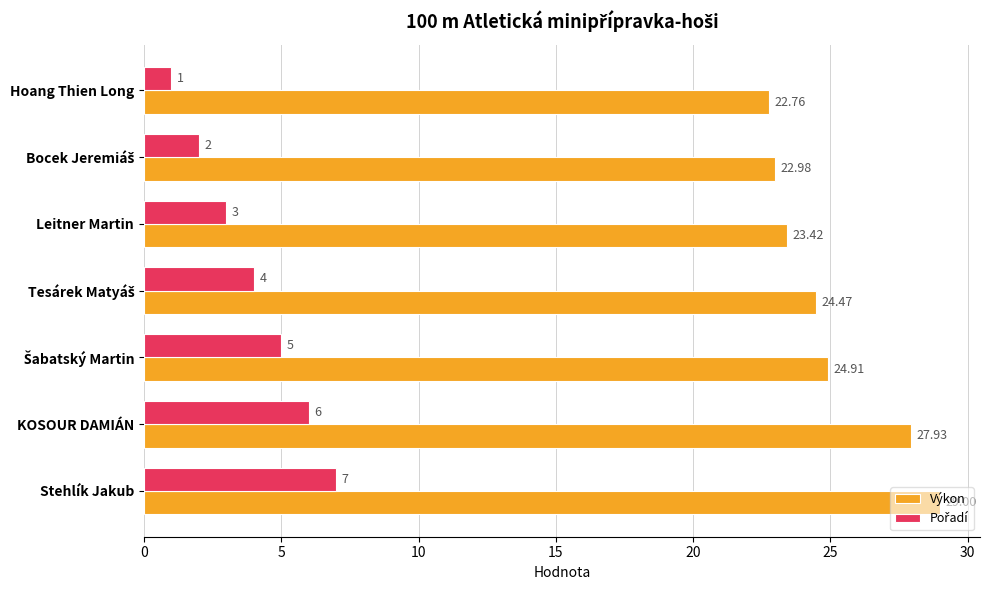

At which category is the sum across all series the highest?

Stehlík Jakub